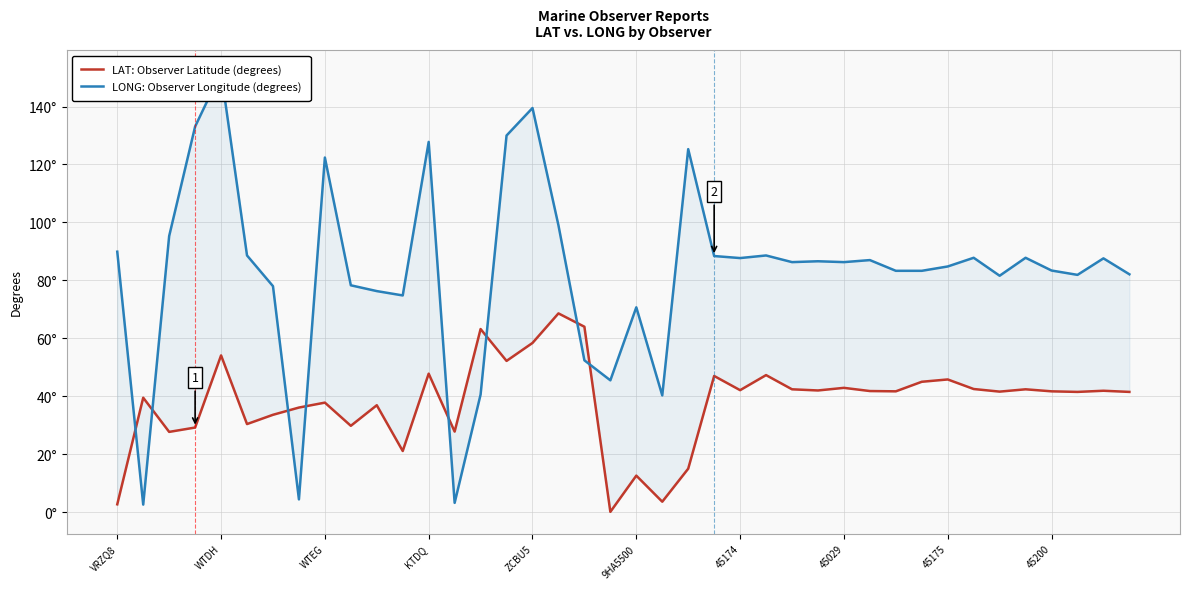

At how many categories does at least one series exceed 14?

40